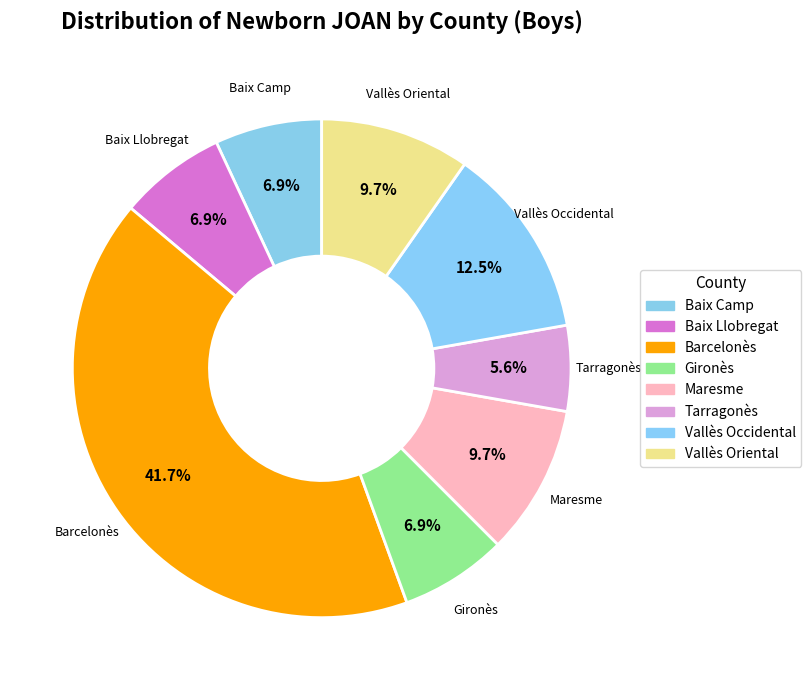

To the nearest percent, what percentage of the pie is Vallès Oriental?

10%